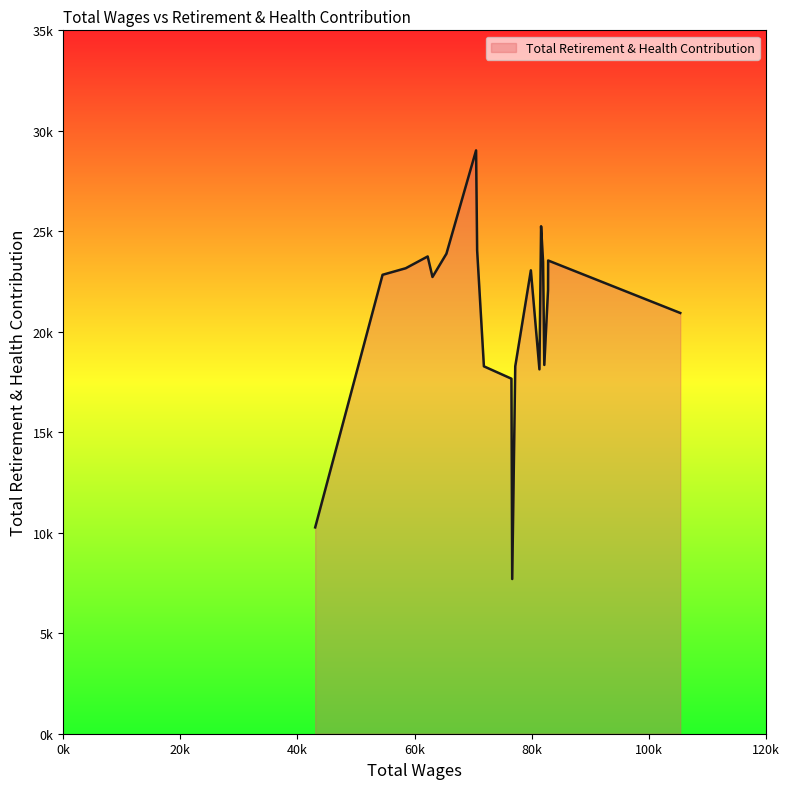

Is this an area chart (filled region under the line)?

Yes